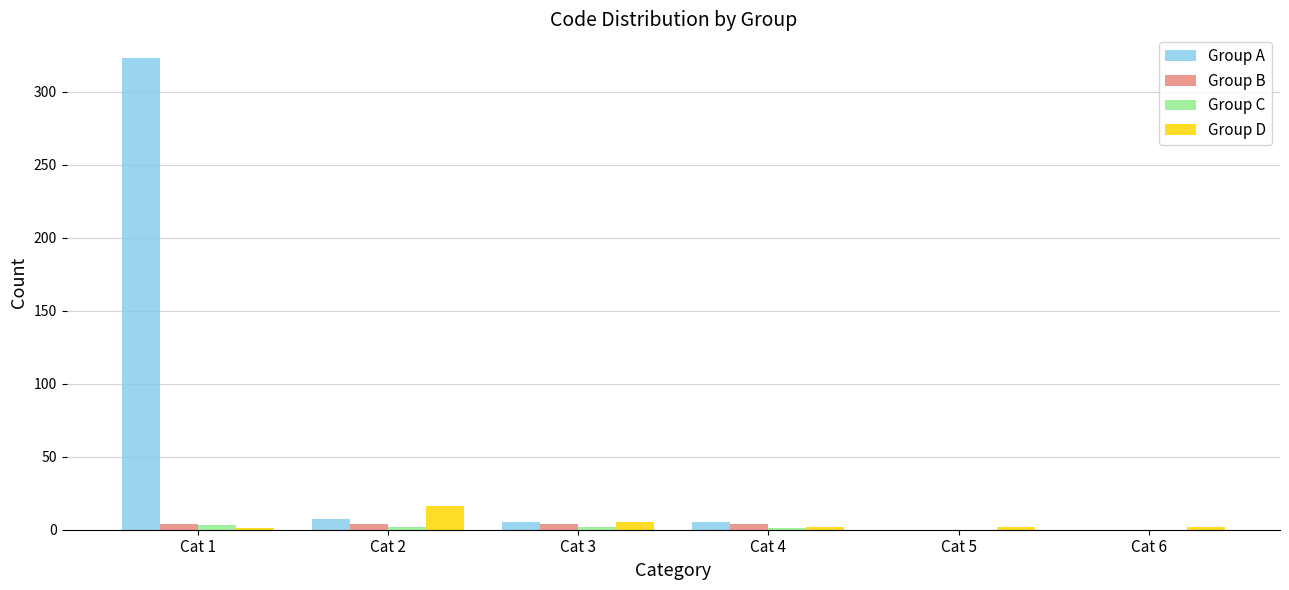

Which category has the highest value across all series?

Cat 1